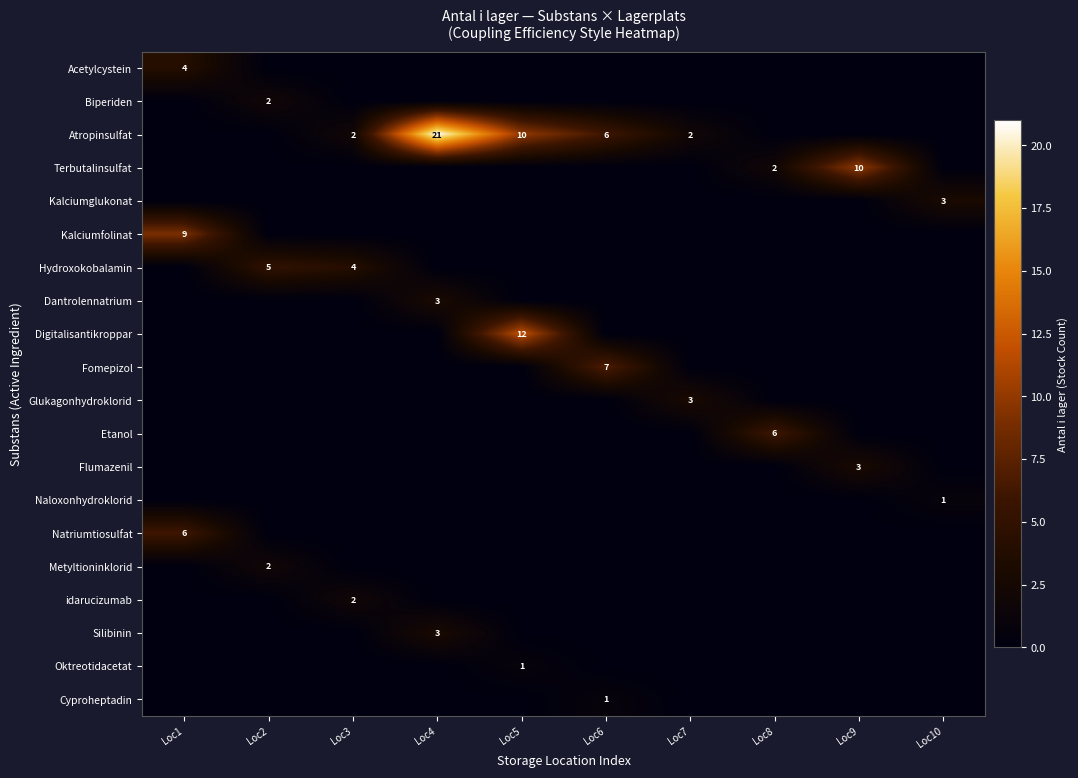

What is the difference between the highest and lowest values at Loc1?

9